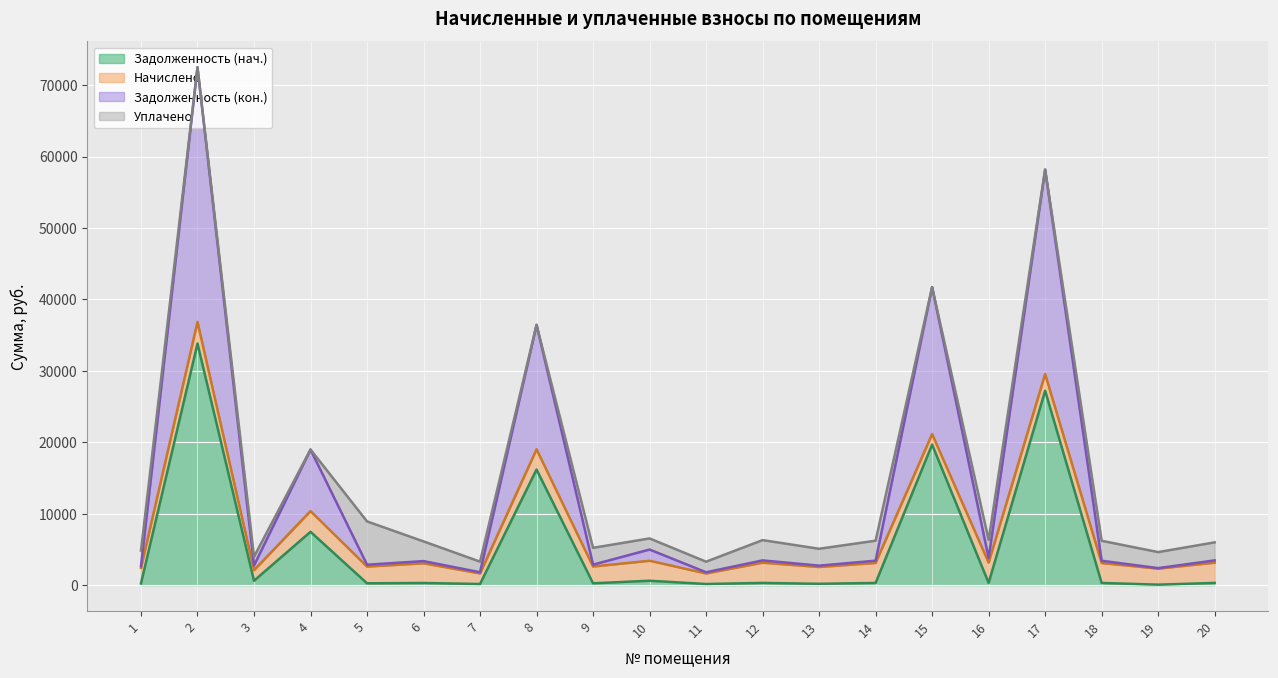

What is the sum of the zadolzhennost values at 4 and 20?

7783.1